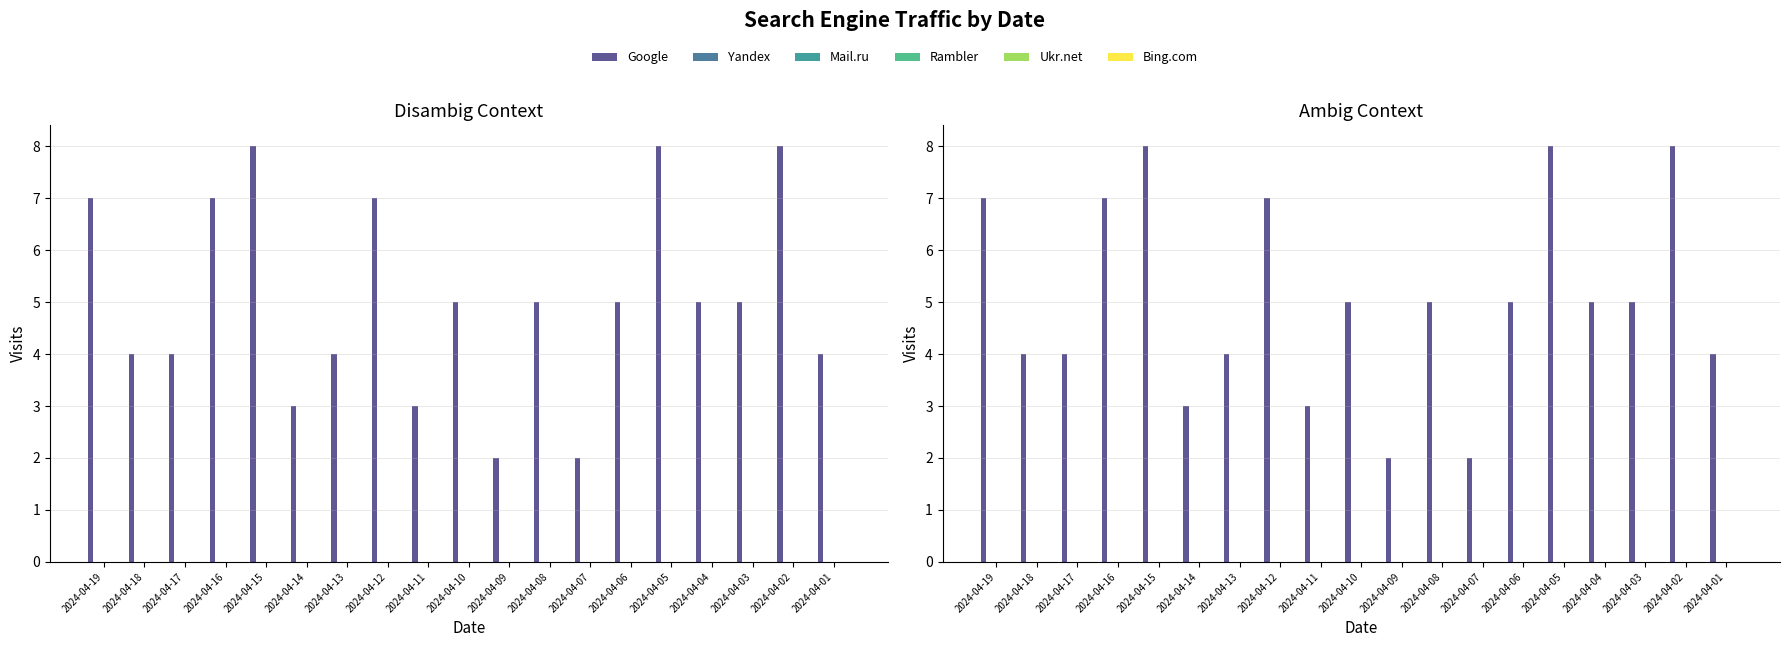

Reading right to left, what are all the values shown in this chart?

Google: 2024-04-01=4	2024-04-02=8	2024-04-03=5	2024-04-04=5	2024-04-05=8	2024-04-06=5	2024-04-07=2	2024-04-08=5	2024-04-09=2	2024-04-10=5	2024-04-11=3	2024-04-12=7	2024-04-13=4	2024-04-14=3	2024-04-15=8	2024-04-16=7	2024-04-17=4	2024-04-18=4	2024-04-19=7
Yandex: 2024-04-01=0	2024-04-02=0	2024-04-03=0	2024-04-04=0	2024-04-05=0	2024-04-06=0	2024-04-07=0	2024-04-08=0	2024-04-09=0	2024-04-10=0	2024-04-11=0	2024-04-12=0	2024-04-13=0	2024-04-14=0	2024-04-15=0	2024-04-16=0	2024-04-17=0	2024-04-18=0	2024-04-19=0
Mail.ru: 2024-04-01=0	2024-04-02=0	2024-04-03=0	2024-04-04=0	2024-04-05=0	2024-04-06=0	2024-04-07=0	2024-04-08=0	2024-04-09=0	2024-04-10=0	2024-04-11=0	2024-04-12=0	2024-04-13=0	2024-04-14=0	2024-04-15=0	2024-04-16=0	2024-04-17=0	2024-04-18=0	2024-04-19=0
Rambler: 2024-04-01=0	2024-04-02=0	2024-04-03=0	2024-04-04=0	2024-04-05=0	2024-04-06=0	2024-04-07=0	2024-04-08=0	2024-04-09=0	2024-04-10=0	2024-04-11=0	2024-04-12=0	2024-04-13=0	2024-04-14=0	2024-04-15=0	2024-04-16=0	2024-04-17=0	2024-04-18=0	2024-04-19=0
Ukr.net: 2024-04-01=0	2024-04-02=0	2024-04-03=0	2024-04-04=0	2024-04-05=0	2024-04-06=0	2024-04-07=0	2024-04-08=0	2024-04-09=0	2024-04-10=0	2024-04-11=0	2024-04-12=0	2024-04-13=0	2024-04-14=0	2024-04-15=0	2024-04-16=0	2024-04-17=0	2024-04-18=0	2024-04-19=0
Bing.com: 2024-04-01=0	2024-04-02=0	2024-04-03=0	2024-04-04=0	2024-04-05=0	2024-04-06=0	2024-04-07=0	2024-04-08=0	2024-04-09=0	2024-04-10=0	2024-04-11=0	2024-04-12=0	2024-04-13=0	2024-04-14=0	2024-04-15=0	2024-04-16=0	2024-04-17=0	2024-04-18=0	2024-04-19=0